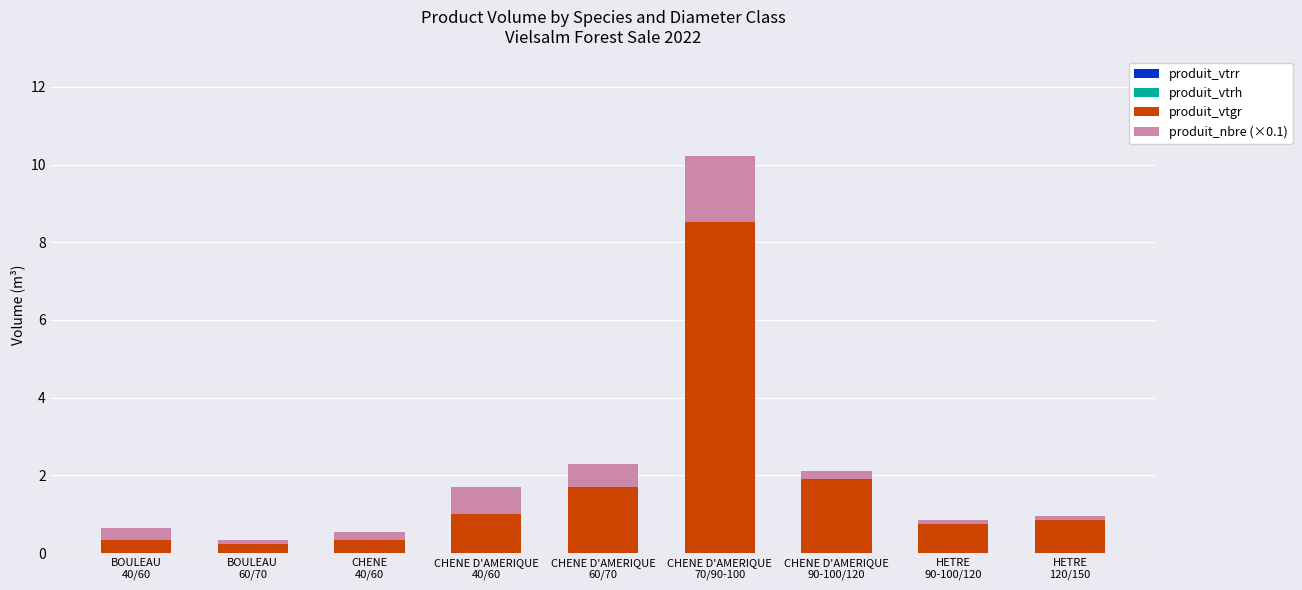

Does the chart contain any negative values?

No